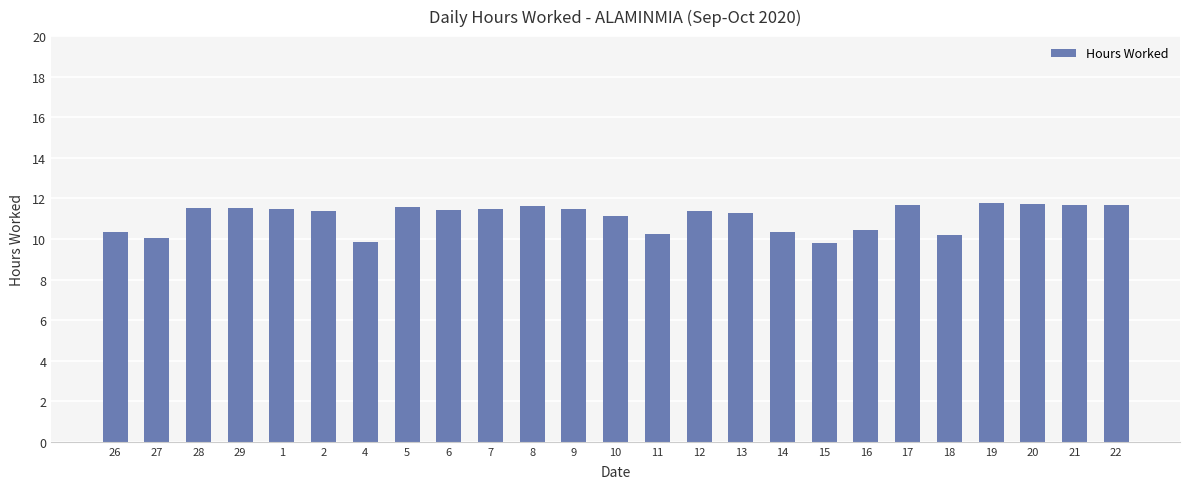

What position from the right is 1?

21